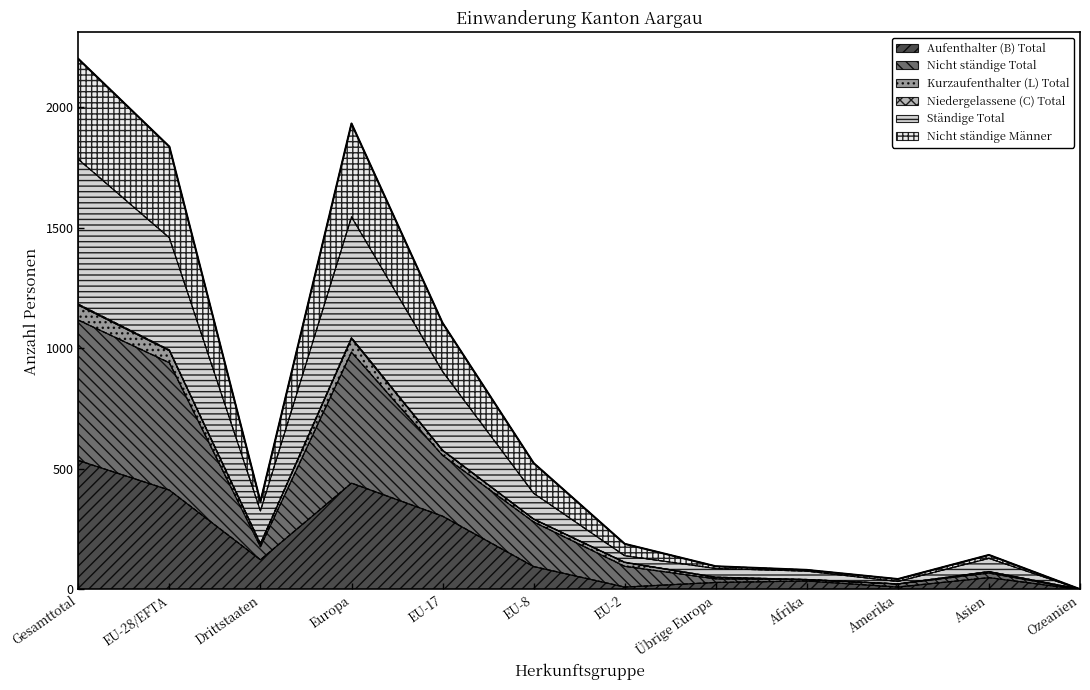

What is the average value of the Aufenthalter (B) Total series?

170